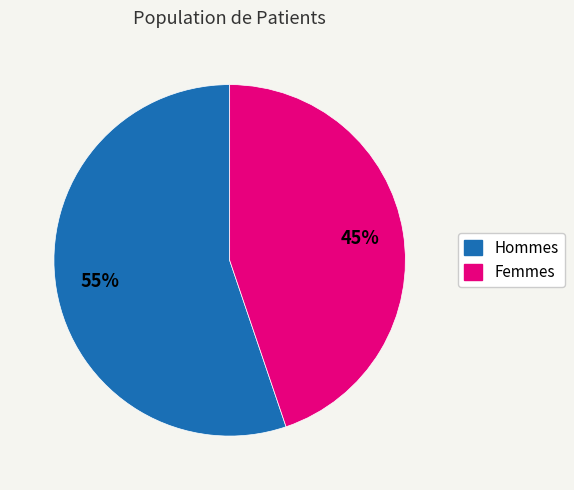

Is there a majority slice in this chart?

Yes